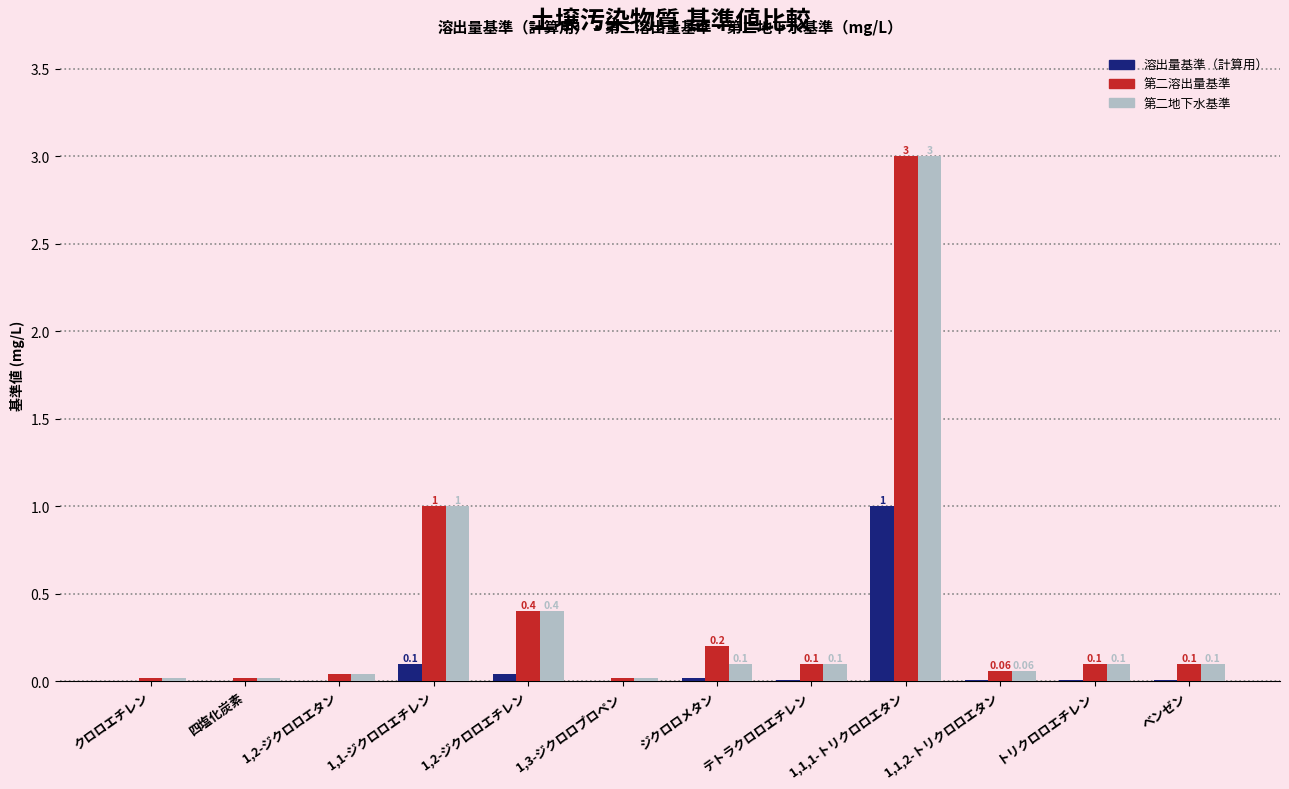

Is it true that 第二地下水基準 equals 3.0 at 1,1,1-トリクロロエタン?

True